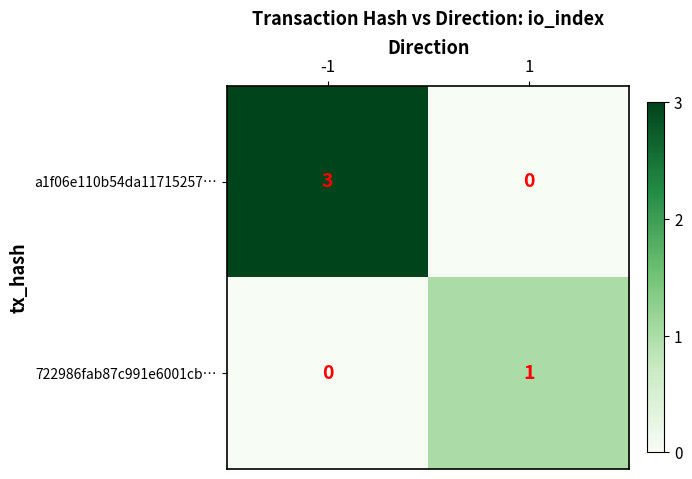

What is the sum of all a1f06e110b54da11715257… values?

3